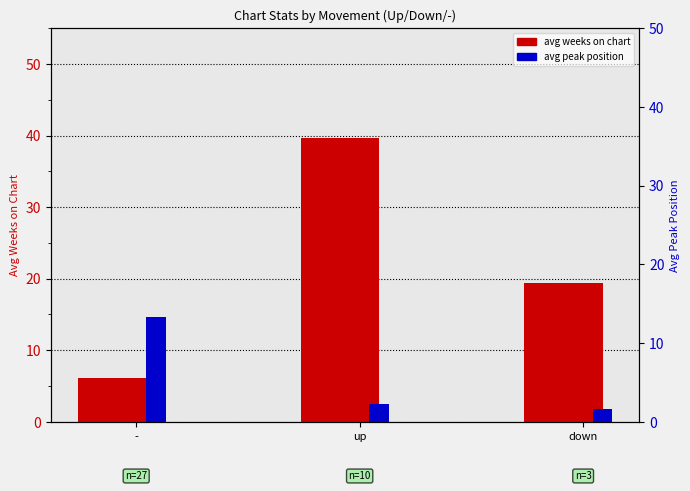

What is the difference between the values at up and down?

20.4